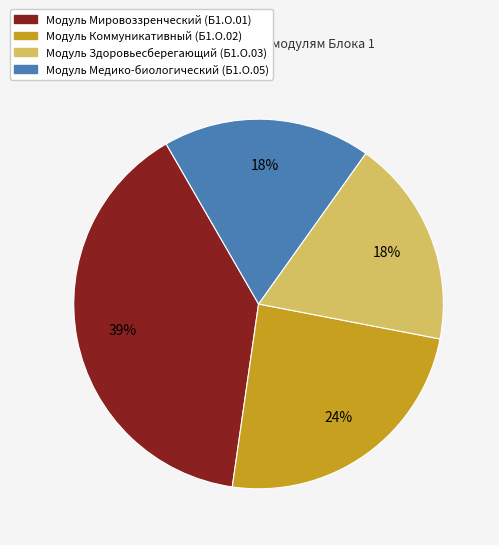

Is Модуль Здоровьесберегающий (Б1.О.03) the majority of the pie?

No